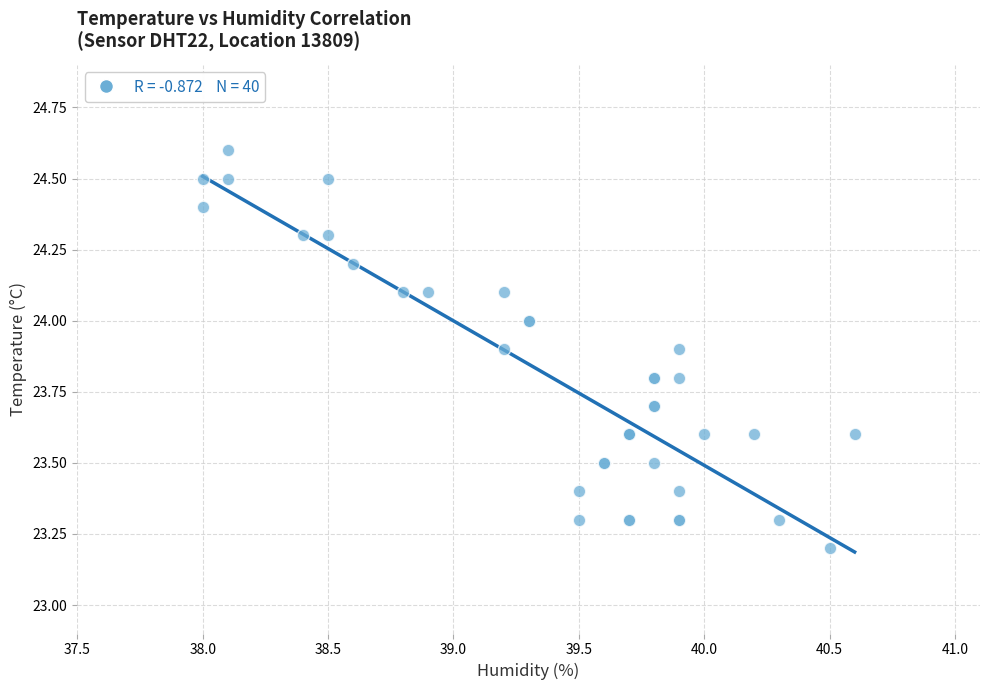

What Y value in the scatter plot is closest to 23?

23.2